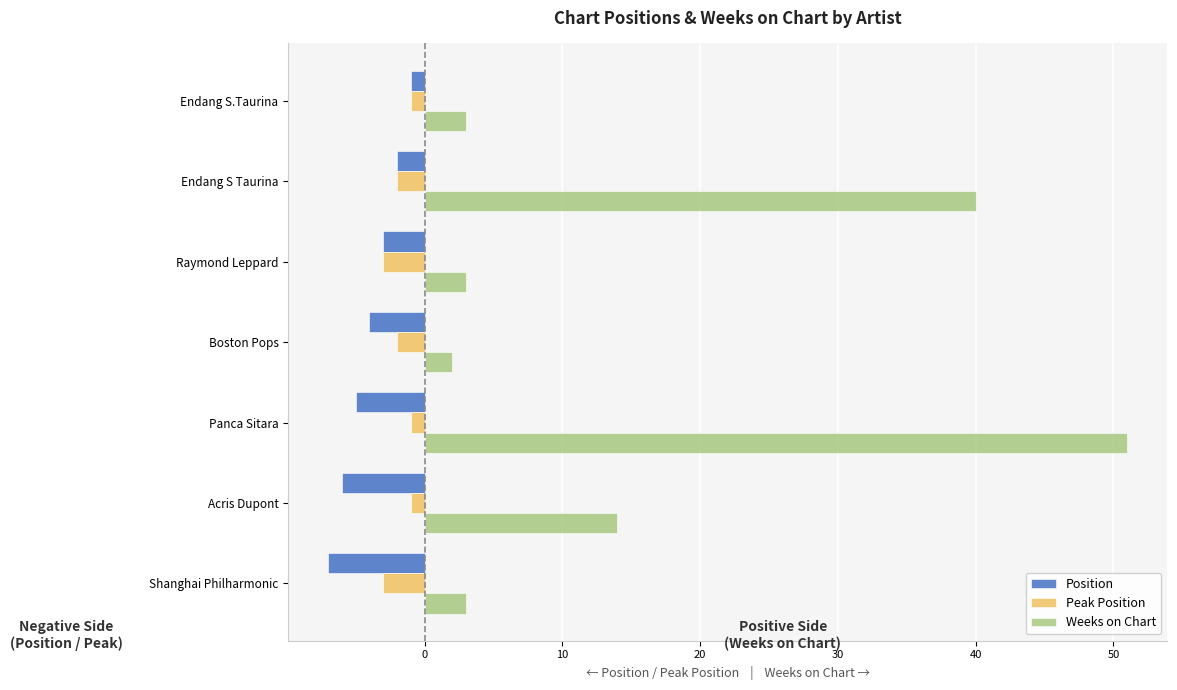

What are all the series names shown in the legend?

Position, Peak Position, Weeks on Chart